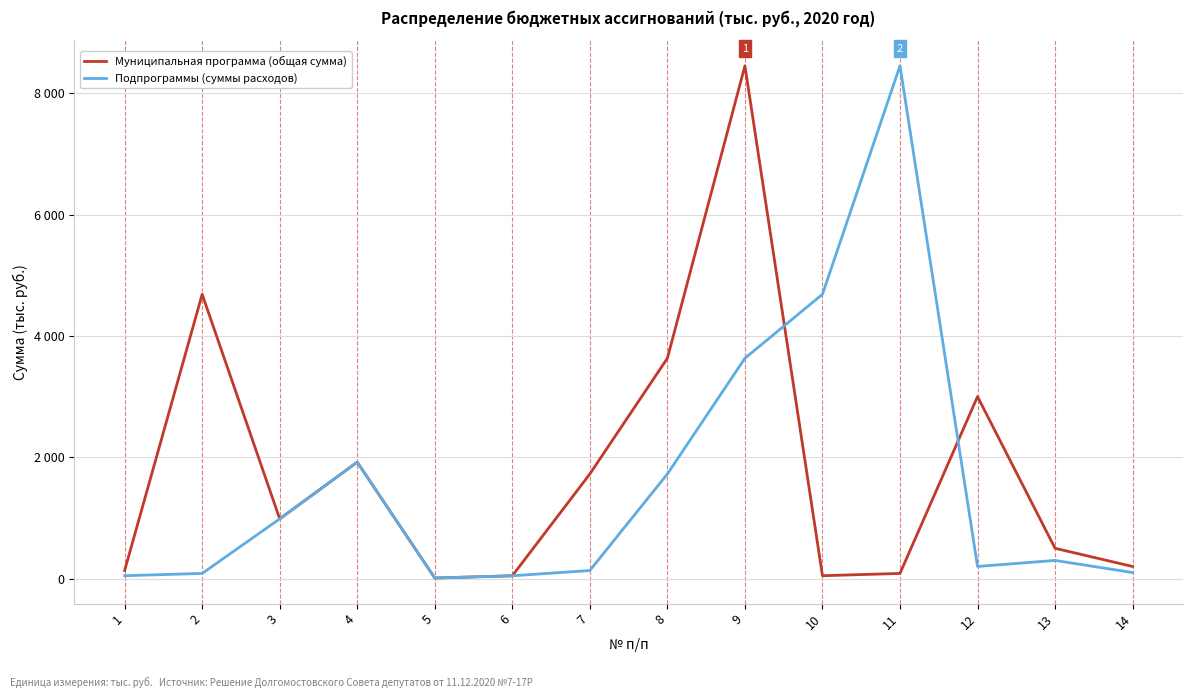

Does the chart display data point markers on the line(s)?

No